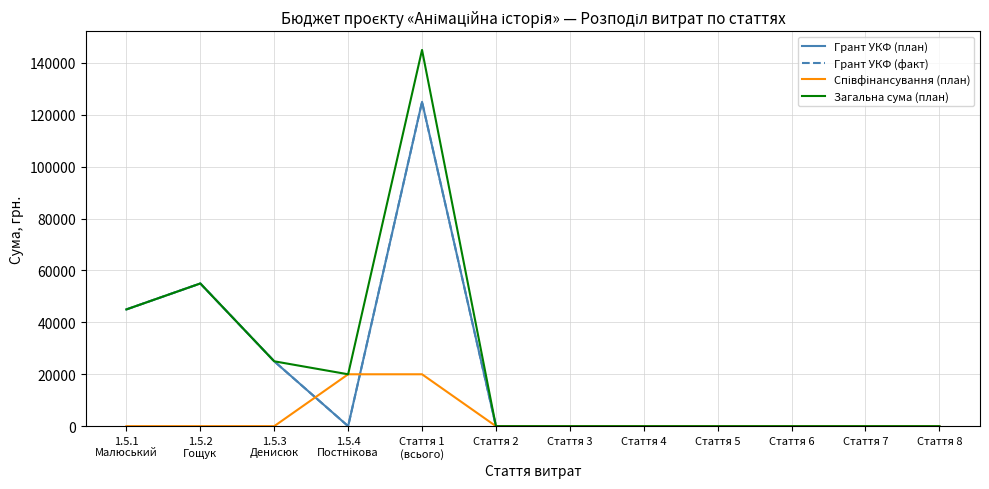

Does the chart display data point markers on the line(s)?

No